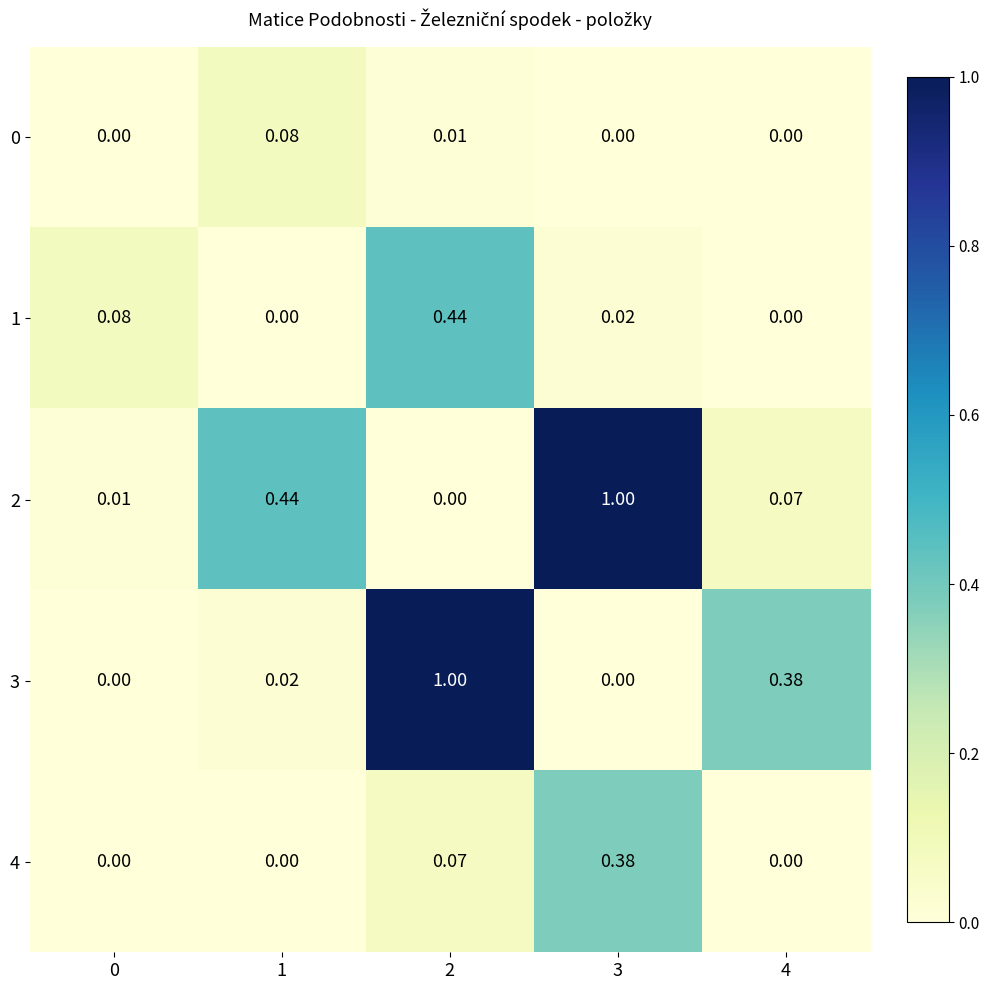

How many series are shown in this chart?

5